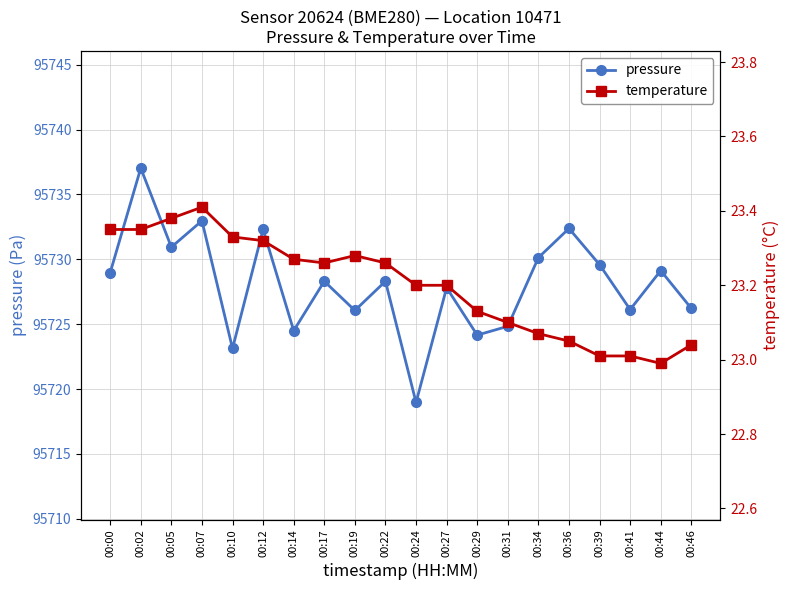

In pressure, how many points are higher than both neighbors (excluding endpoints)?

8